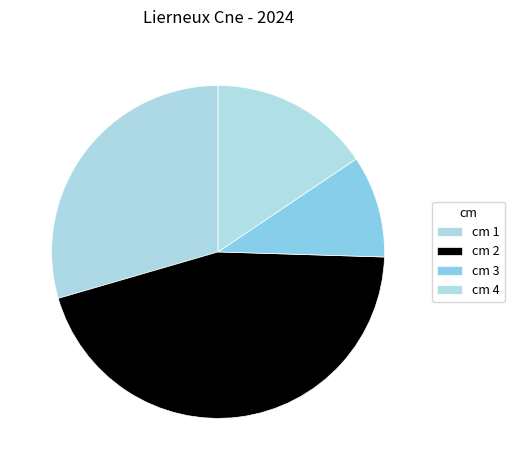

Which slice is the smallest?

cm 3